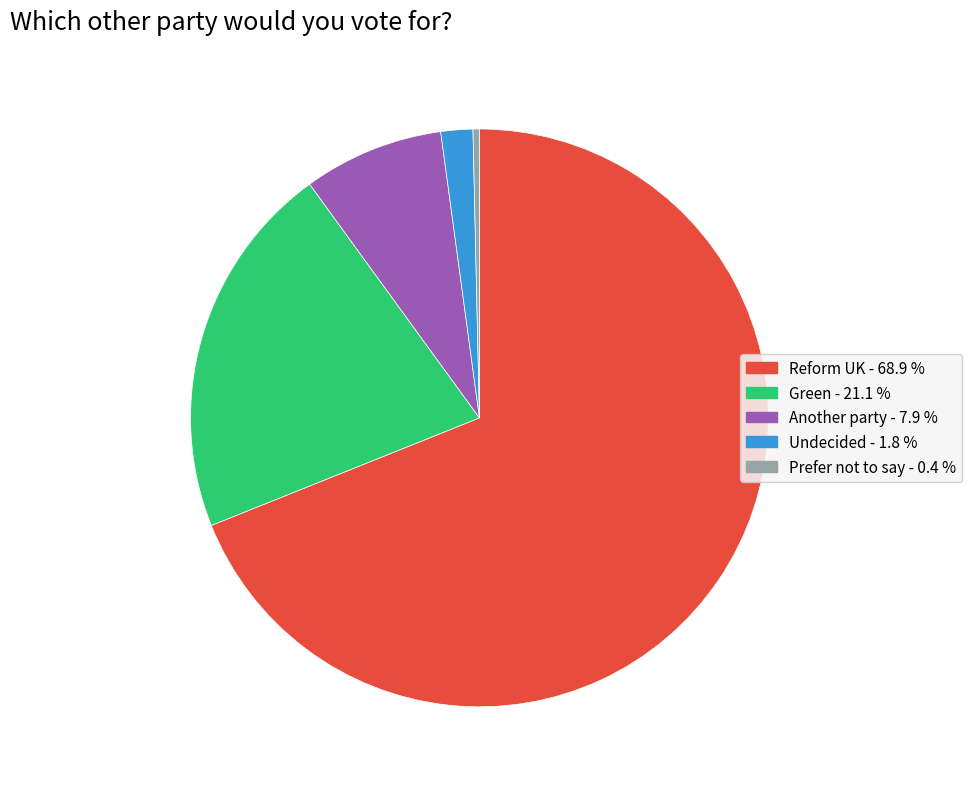

Combined, do Reform UK and Green account for over 50%?

Yes